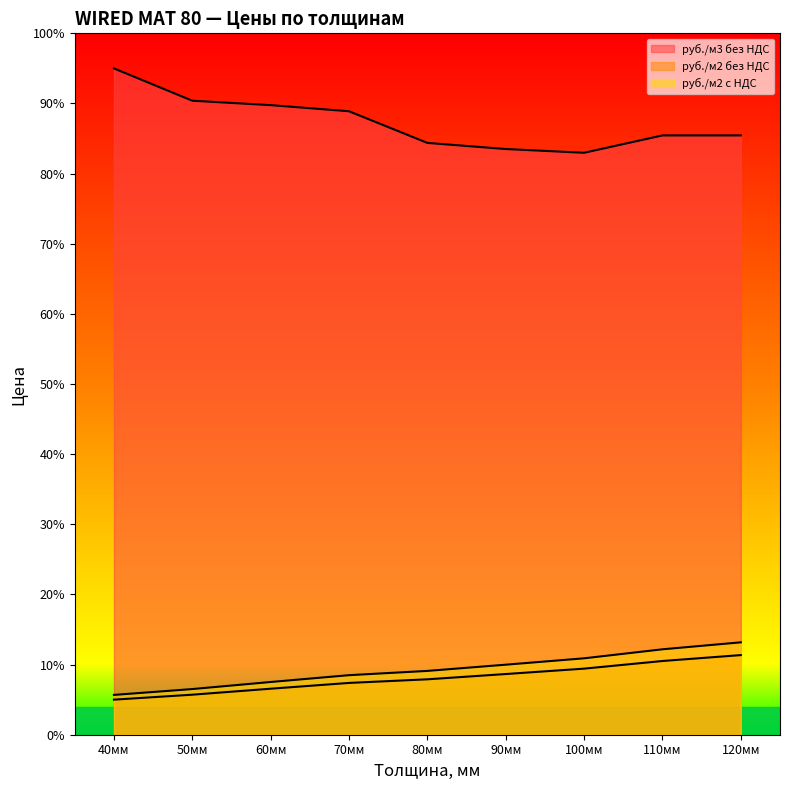

At which label does руб./м3 без НДС reach its minimum?

100мм